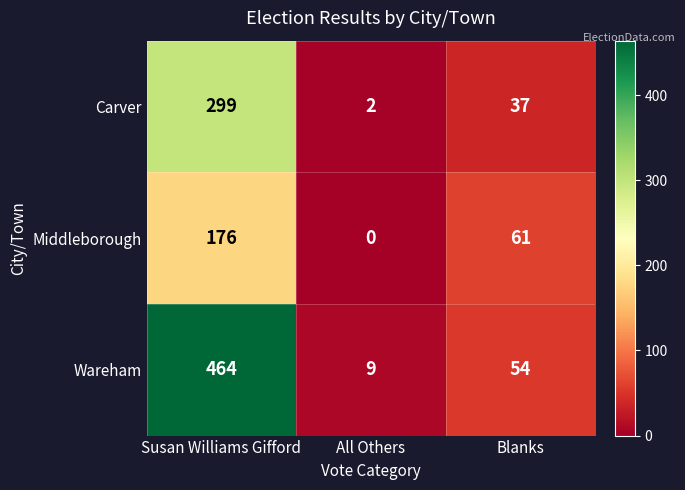

Which series has the largest total across all categories?

Wareham